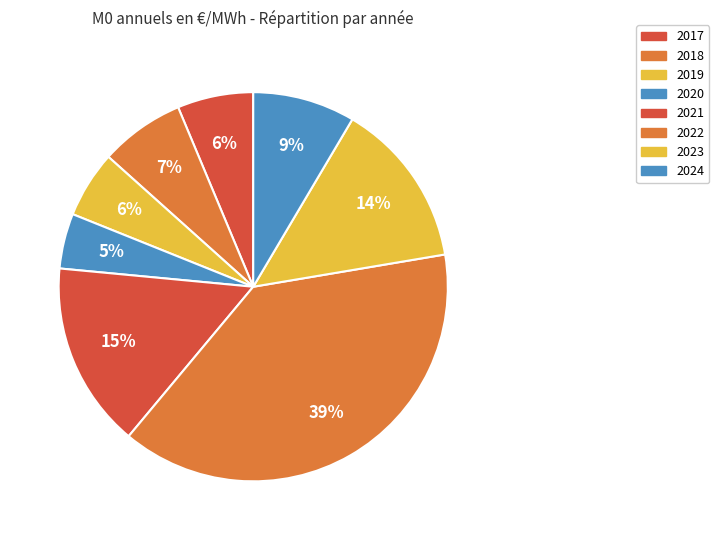

What portion of the pie excludes 2023?

86.2%